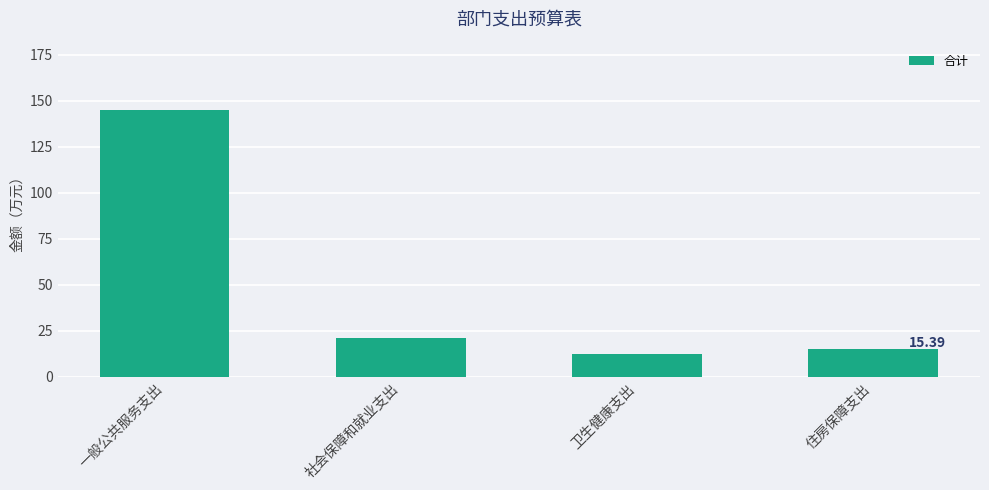

Reading left to right, extract all data points from this chart.

144.9	21.3	12.5	15.4